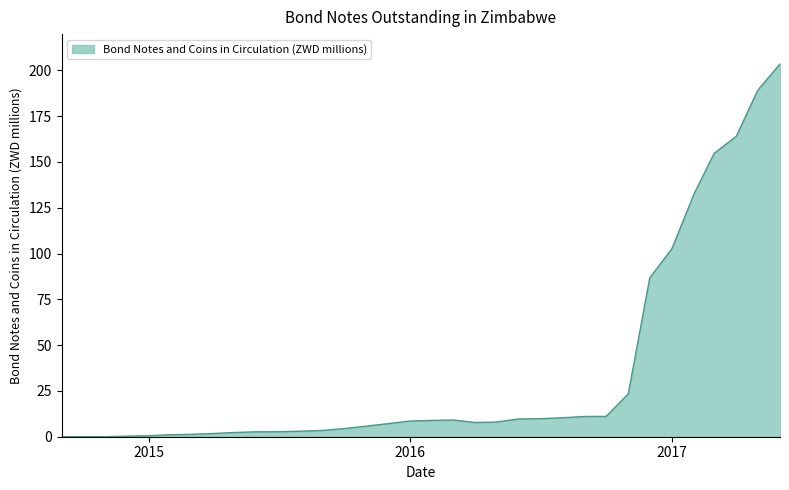

How many lines are shown in the chart?

1